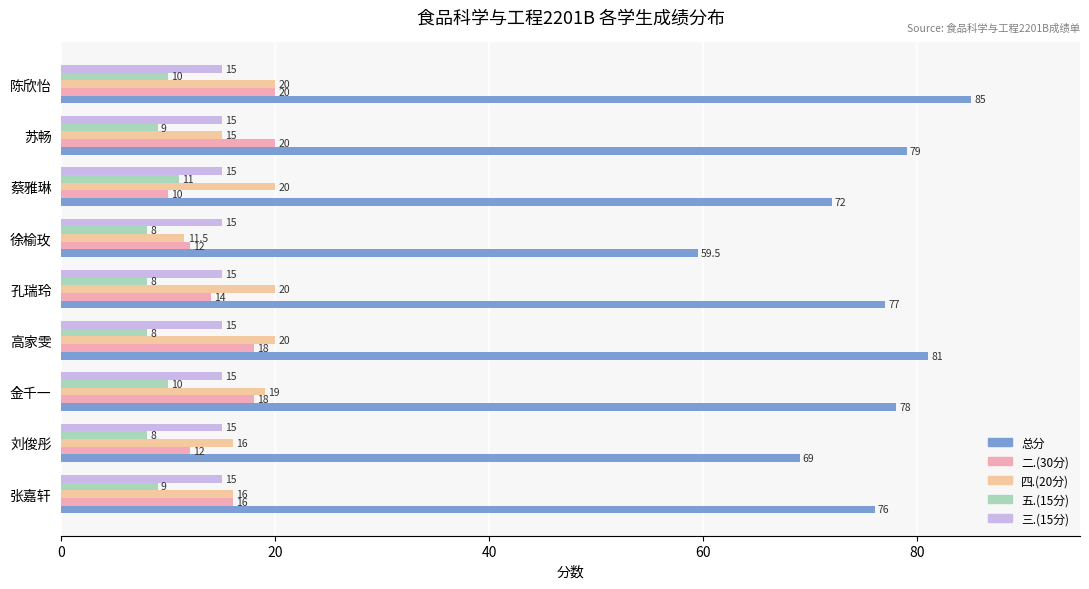

Which series has the largest total across all categories?

总分